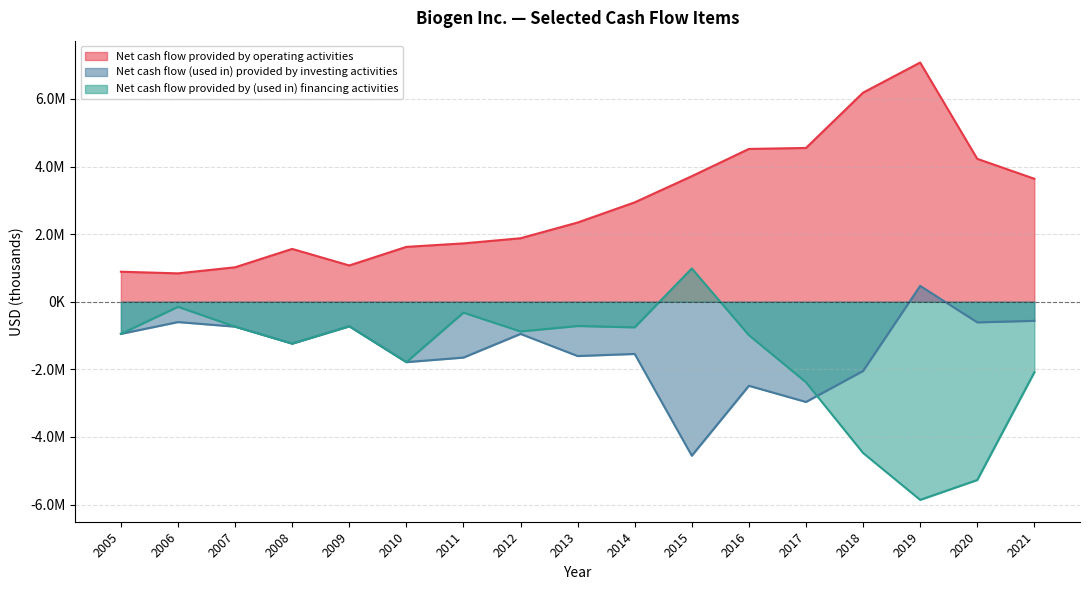

Reading left to right, extract all data points from this chart.

Net cash flow provided by operating activities: 889503	841268	1020635	1564492	1074898	1624673	1727741	1879897	2345078	2942115	3716100	4522400	4551000	6187700	7078600	4229800	3639900
Net cash flow (used in) provided by investing activities: -948523	-599773	-735220	-1236672	-724151	-1784919	-1650294	-950342	-1604668	-1542976	-4553600	-2484800	-2963100	-2046300	470500	-608600	-563700
Net cash flow provided by (used in) financing activities: -948523	-148410	-735220	-1236672	-724151	-1784919	-319862	-877478	-716528	-755873	986400	-987800	-2380000	-4472000	-5860400	-5272700	-2086200